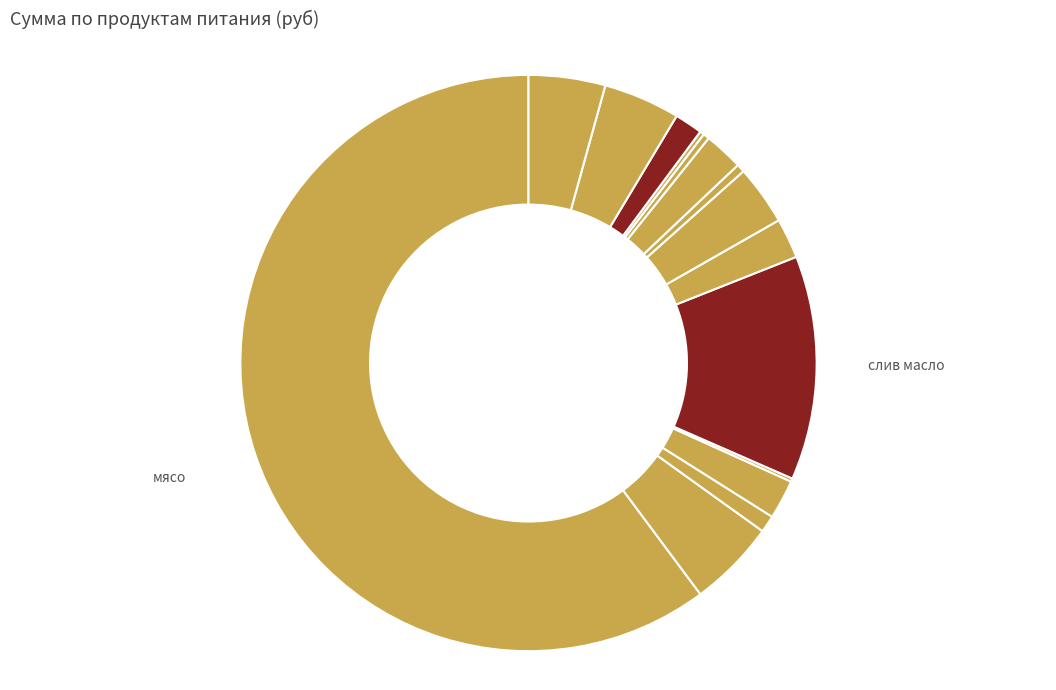

Which slice is the largest?

мясо